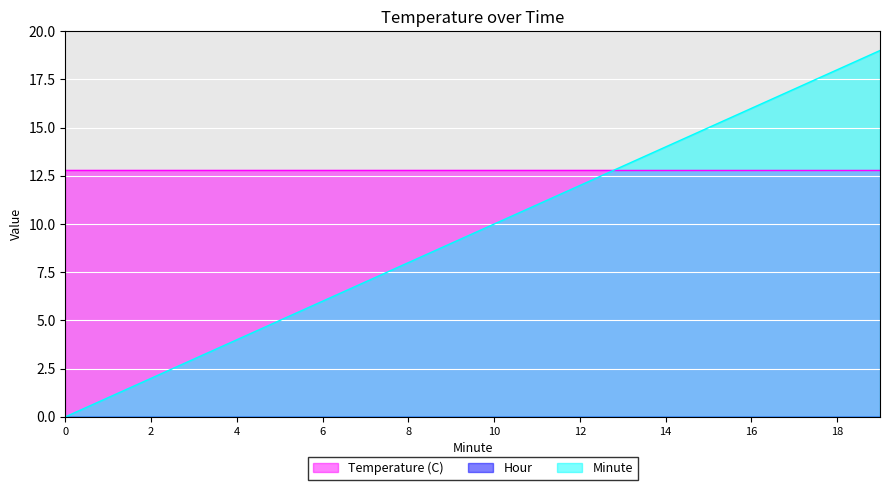

Which series has the widest spread of values?

Minute